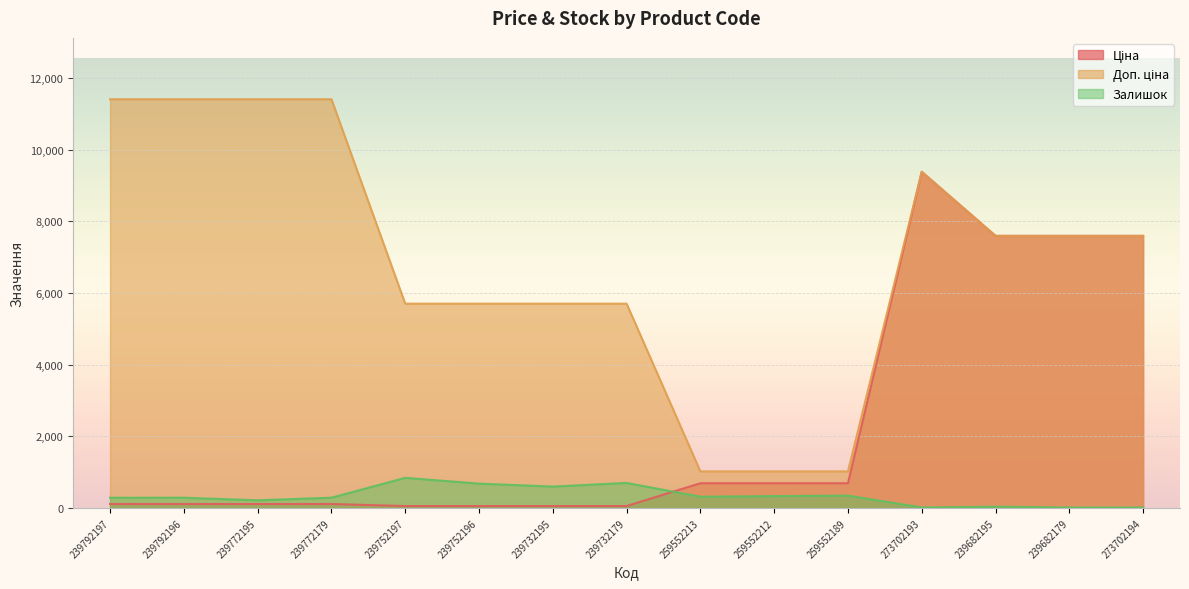

Is the value of Ціна at 239682195 greater than the value of Доп. ціна at 239752197?

Yes